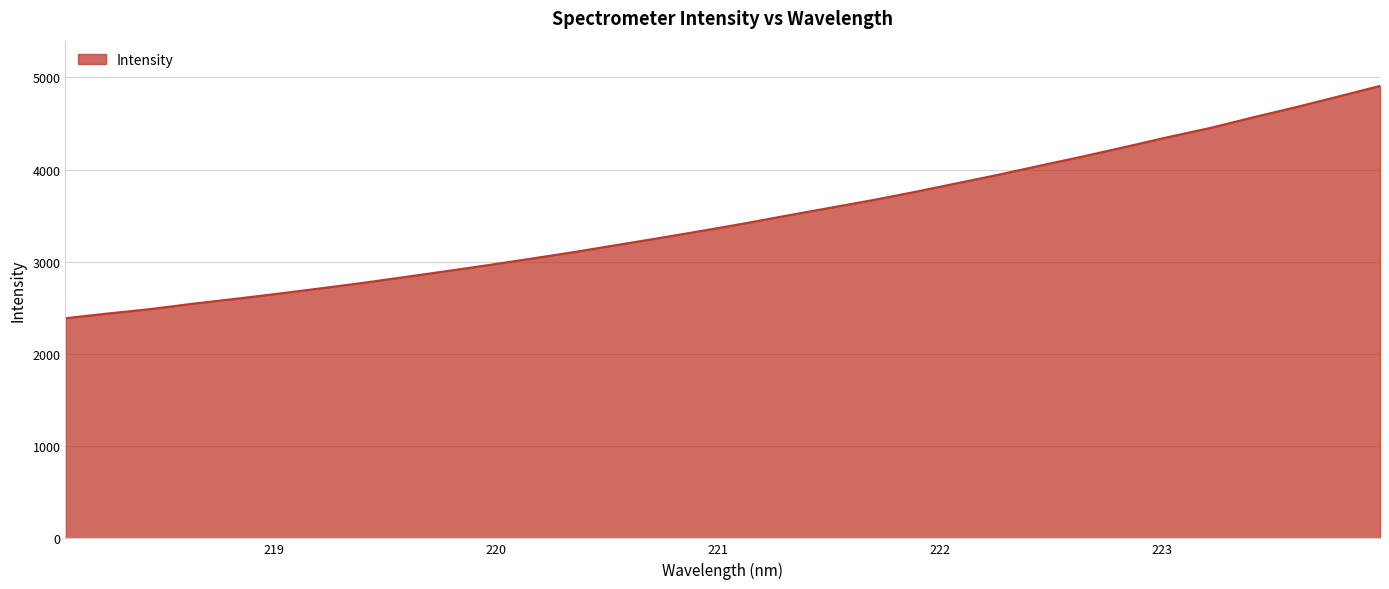

What is the difference between the maximum and minimum values?

2519.3